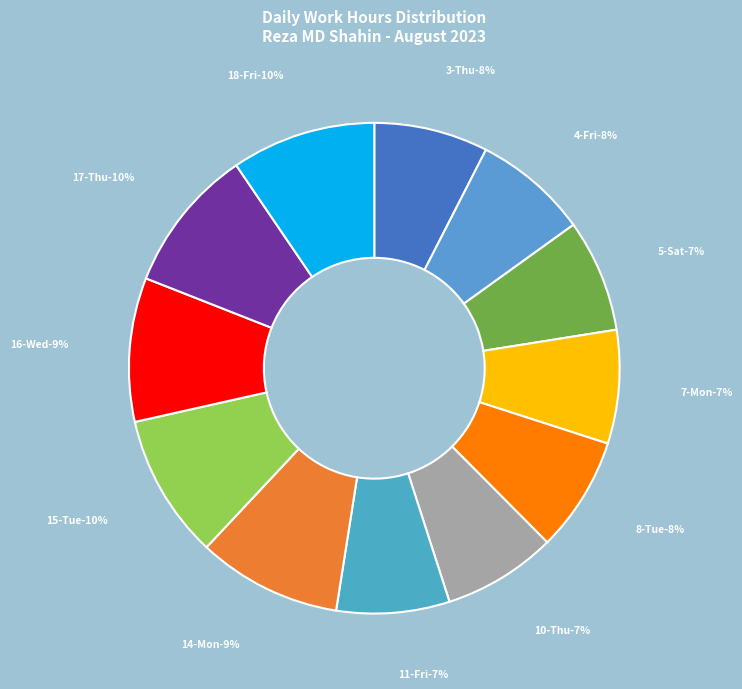

What is the largest slice in the pie chart?

17-Thu